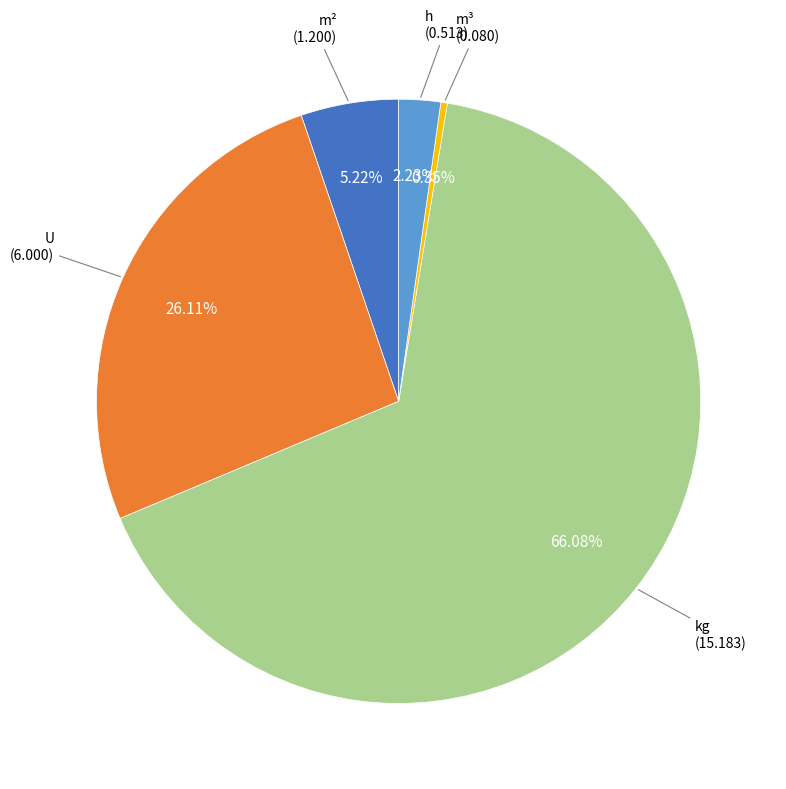

What is the largest slice in the pie chart?

kg